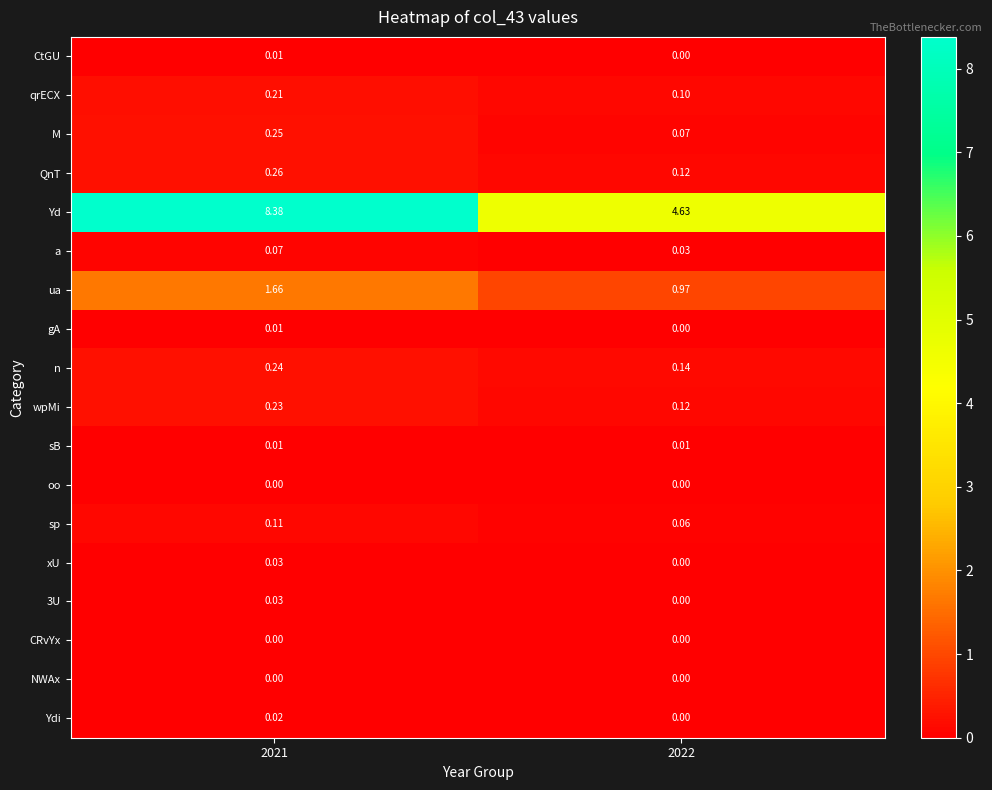

Which series changed the most between 2021 and 2022?

Yd